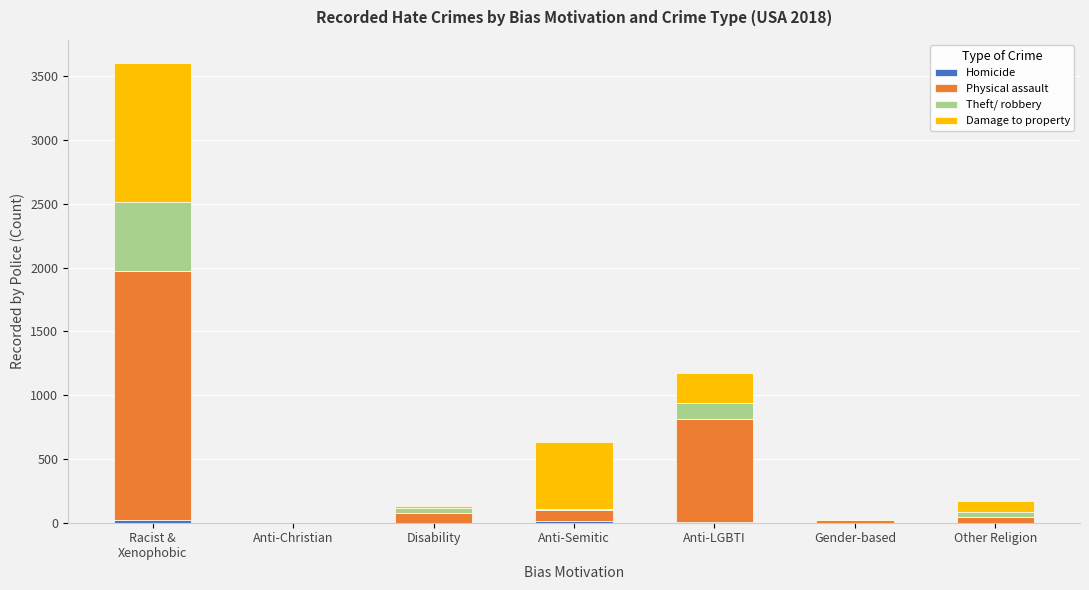

Count the number of categories in the chart.

7